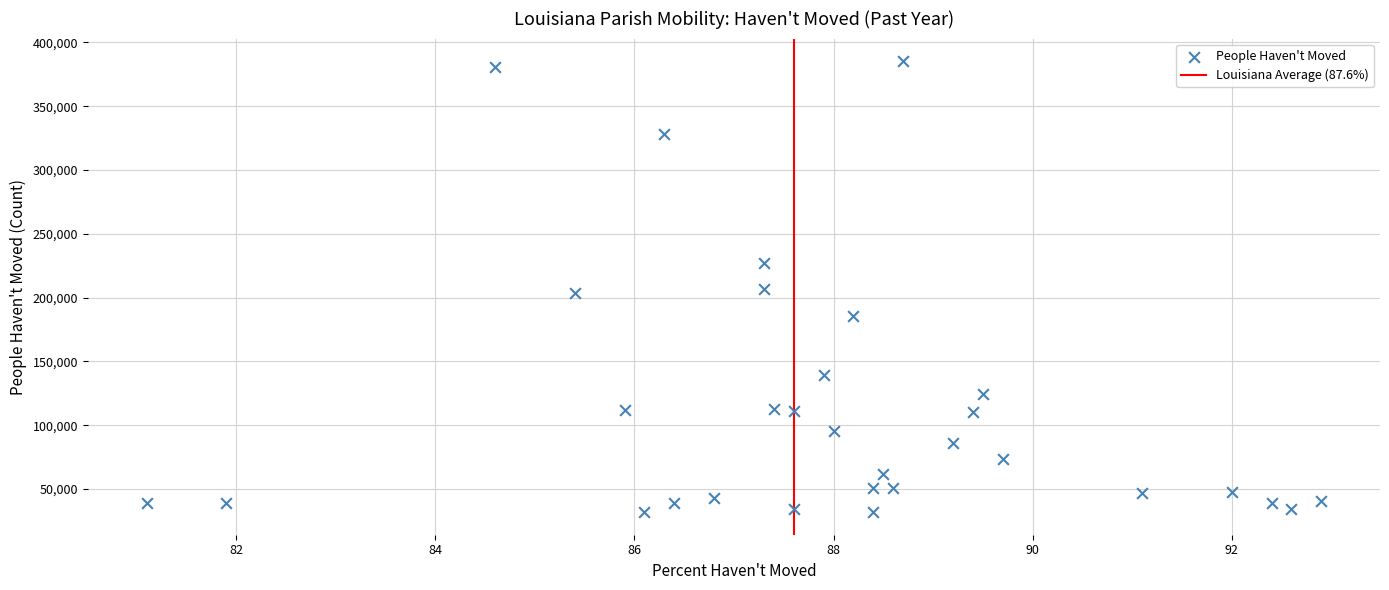

What is the range of Y values (max minus min)?

353485